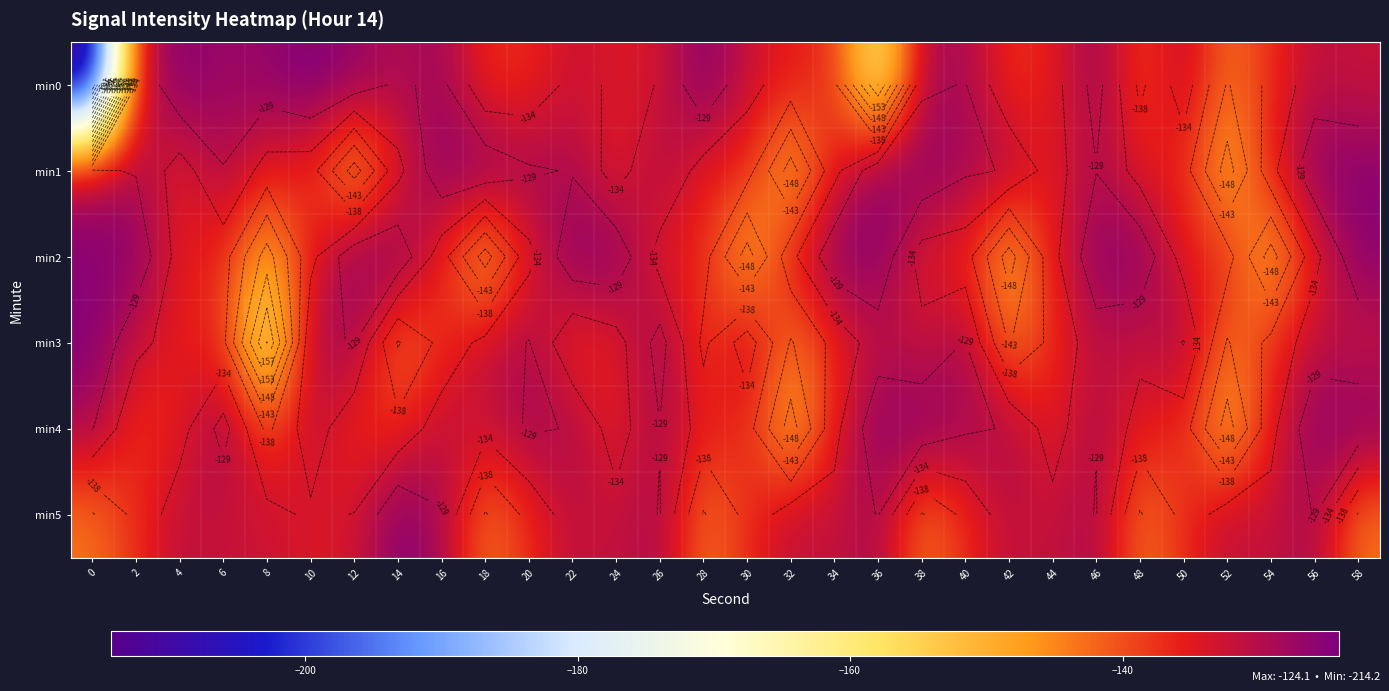

How many distinct data groups are displayed?

6